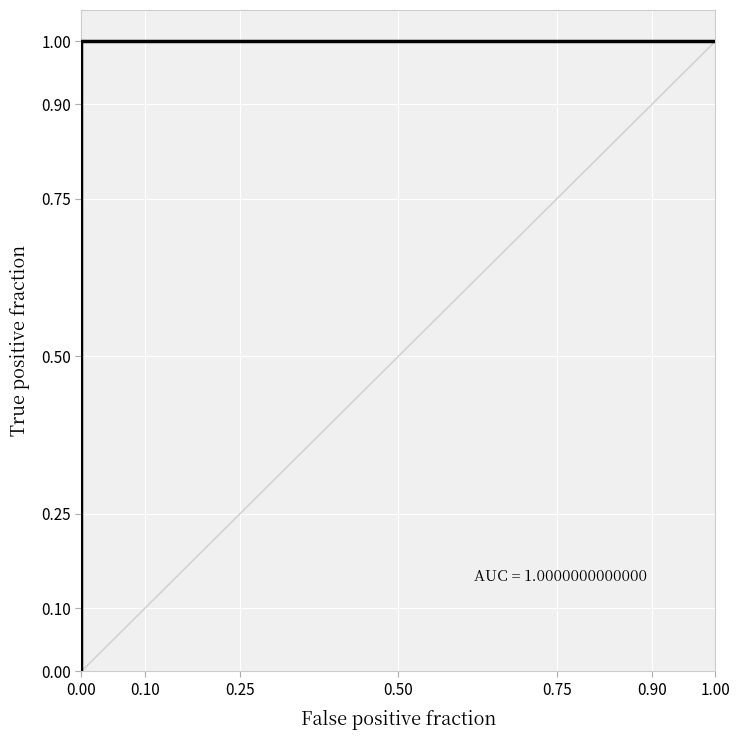

Rank the categories by value from lowest to highest.

0.00, 0.10, 0.25, 0.50, 0.75, 0.90, 1.00, 7